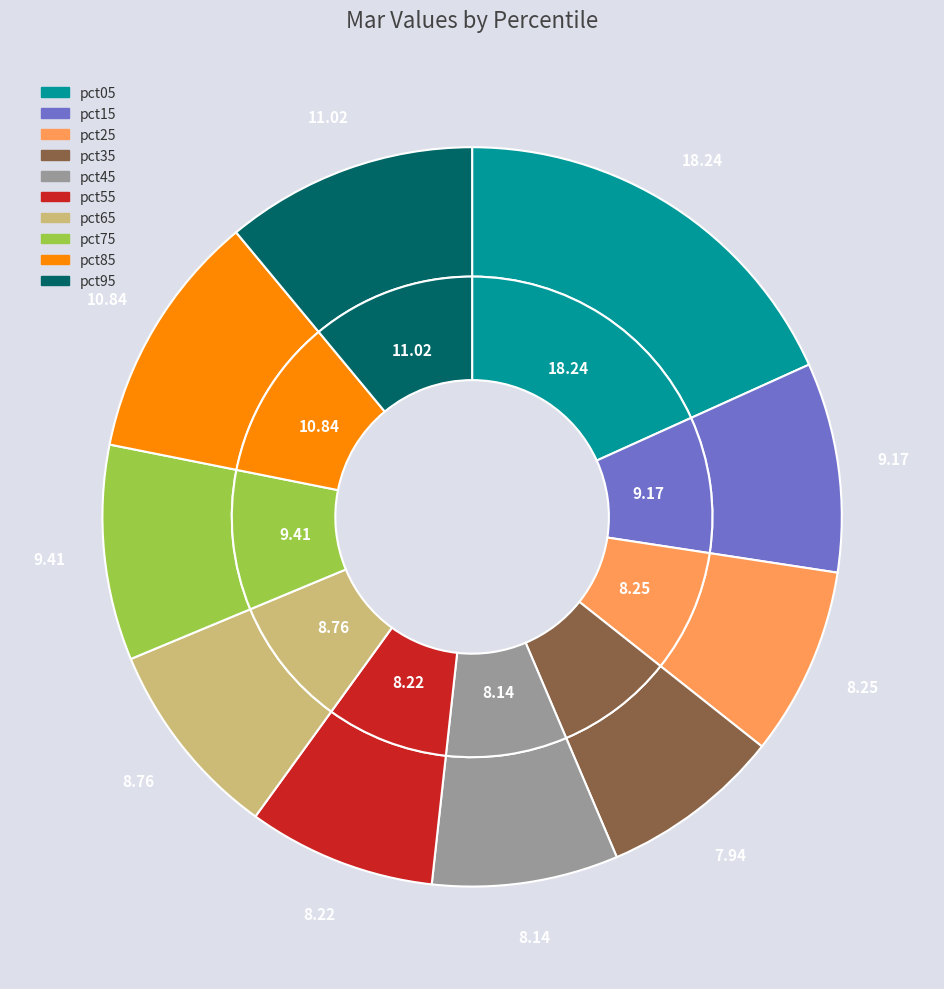

How many slices are in this pie chart?

10